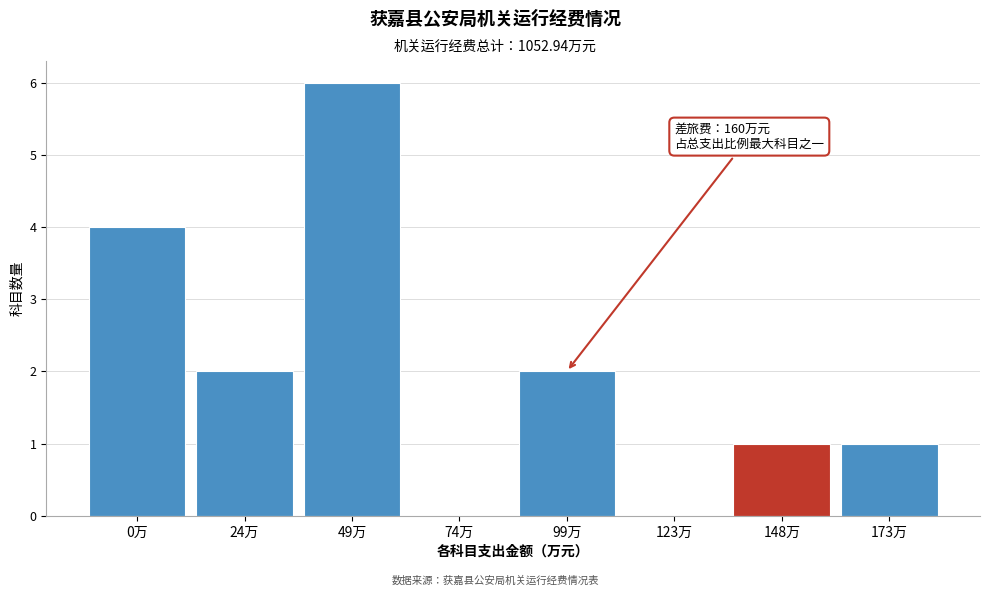

Reading left to right, list all the values displayed in this chart.

0万=4	24万=2	49万=6	74万=0	99万=2	123万=0	148万=1	173万=1